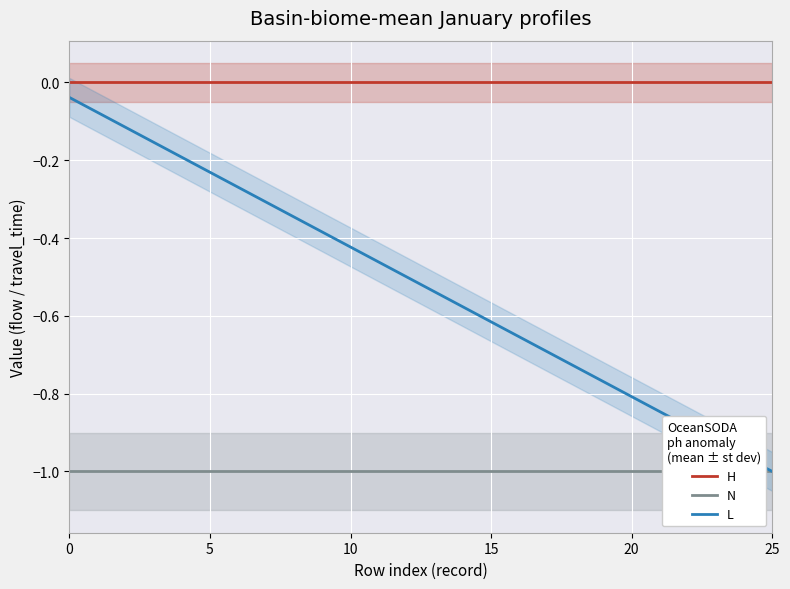

How many series are shown in this chart?

3